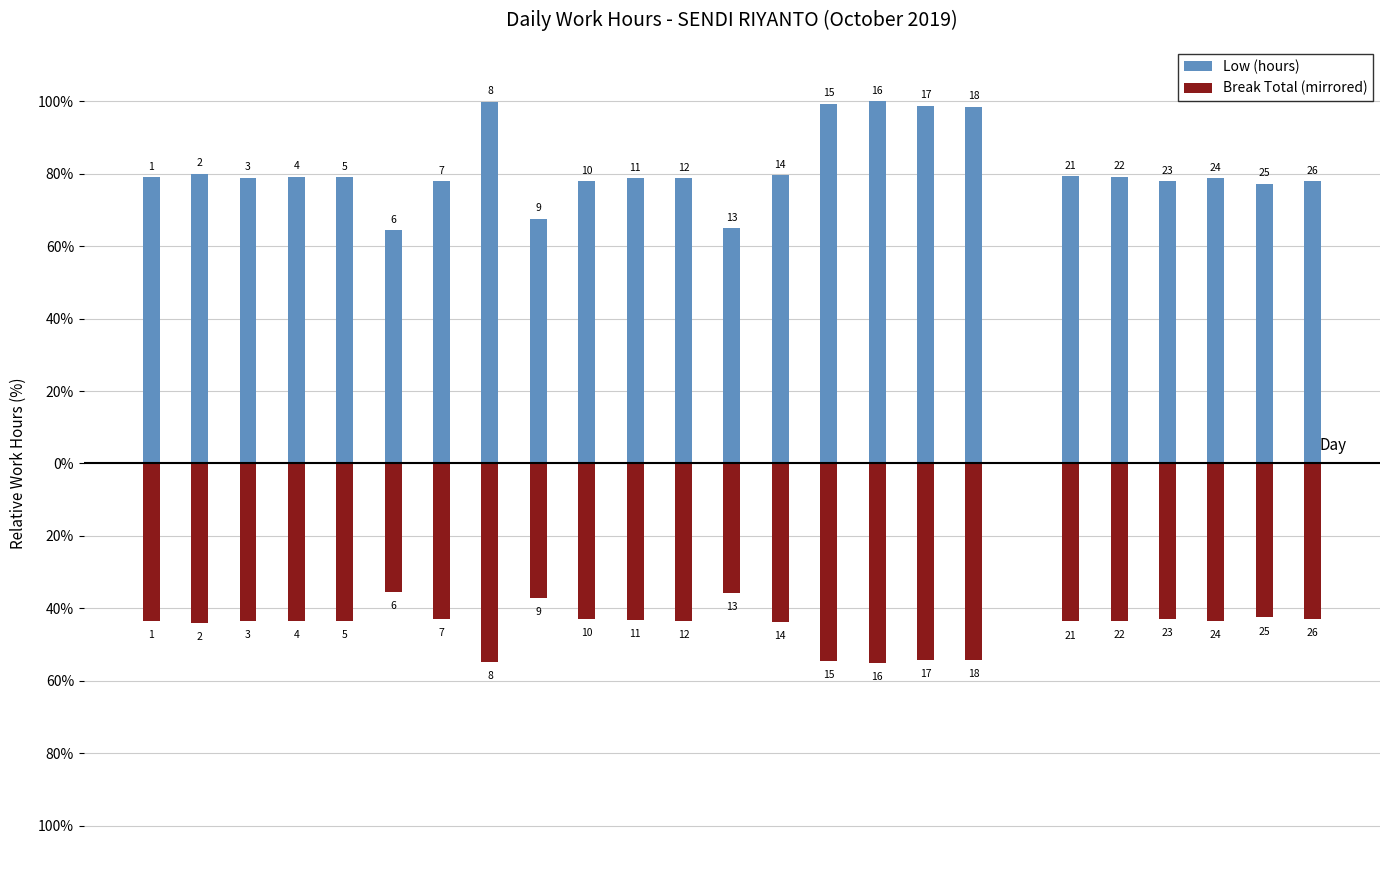

How many groups of bars are there?

25